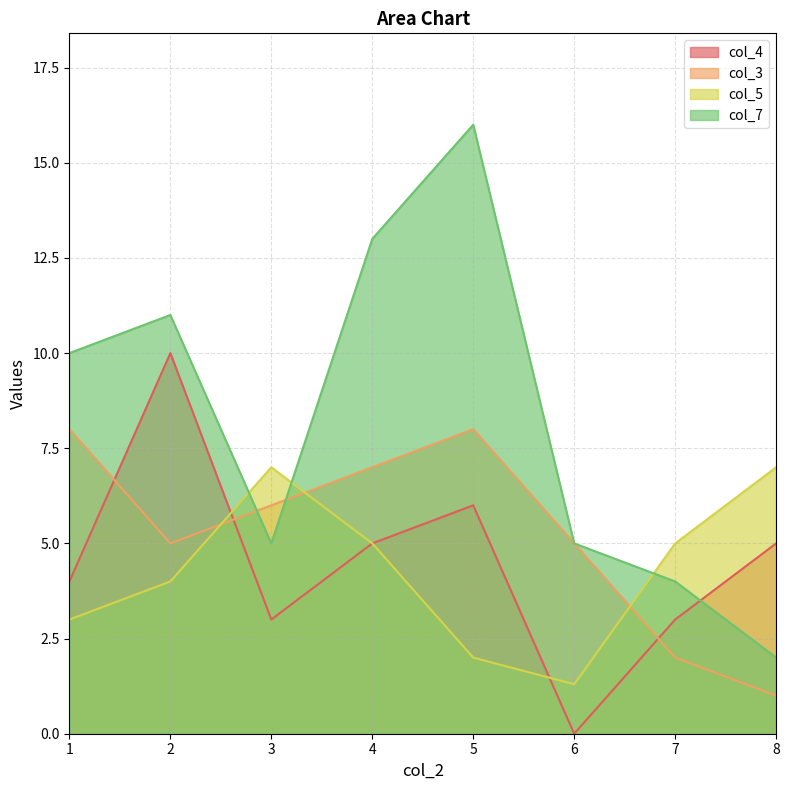

Reading left to right, transcribe all the data shown in this chart.

col_4: 4.0	10.0	3.0	5.0	6.0	0.0	3.0	5.0
col_3: 8.0	5.0	6.0	7.0	8.0	5.0	2.0	1.0
col_5: 3.0	4.0	7.0	5.0	2.0	1.3	5.0	7.0
col_7: 10.0	11.0	5.0	13.0	16.0	5.0	4.0	2.0